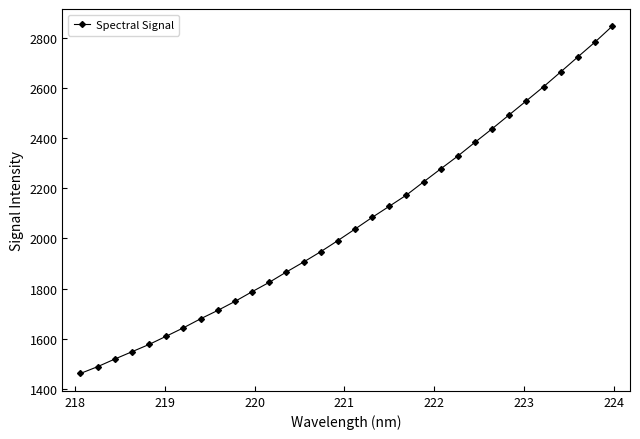

What is the greatest value displayed?

2845.0